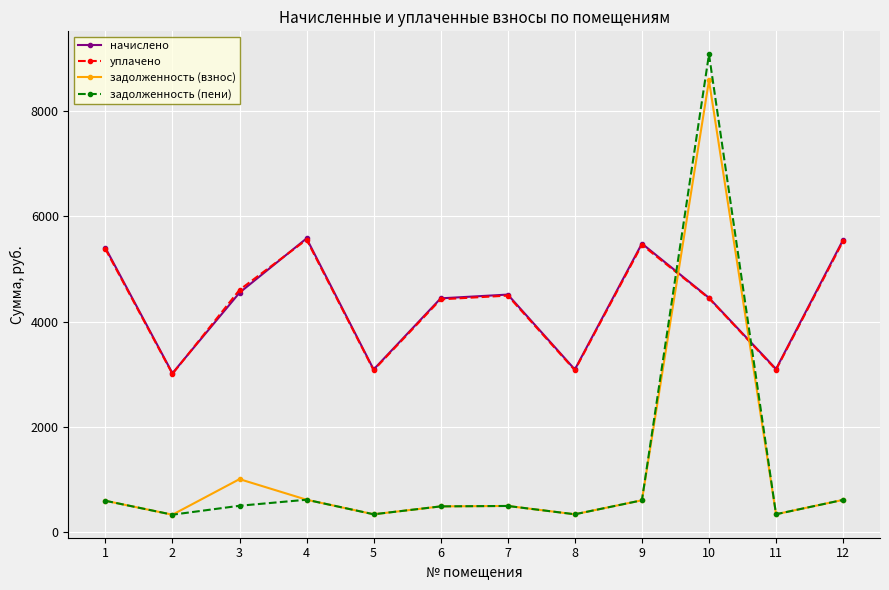

At which category does начислено reach its first local peak?

4